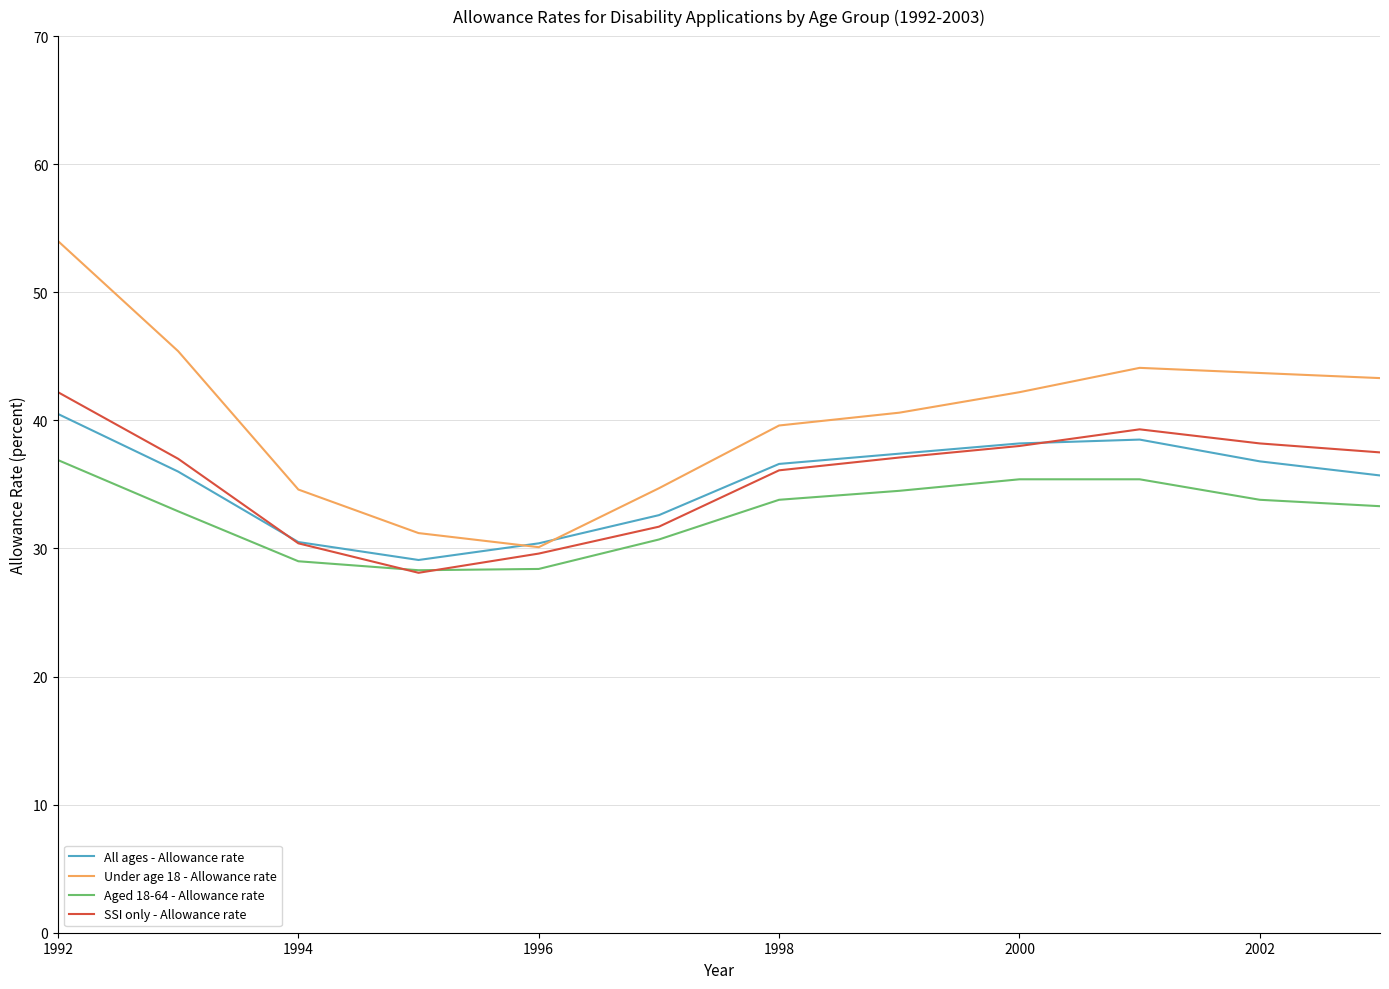

Which series has the widest spread of values?

Under age 18 - Allowance rate